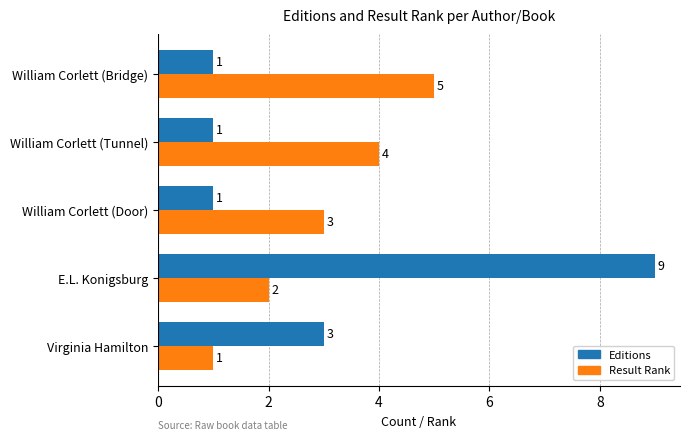

At which category is the sum across all series the highest?

E.L. Konigsburg